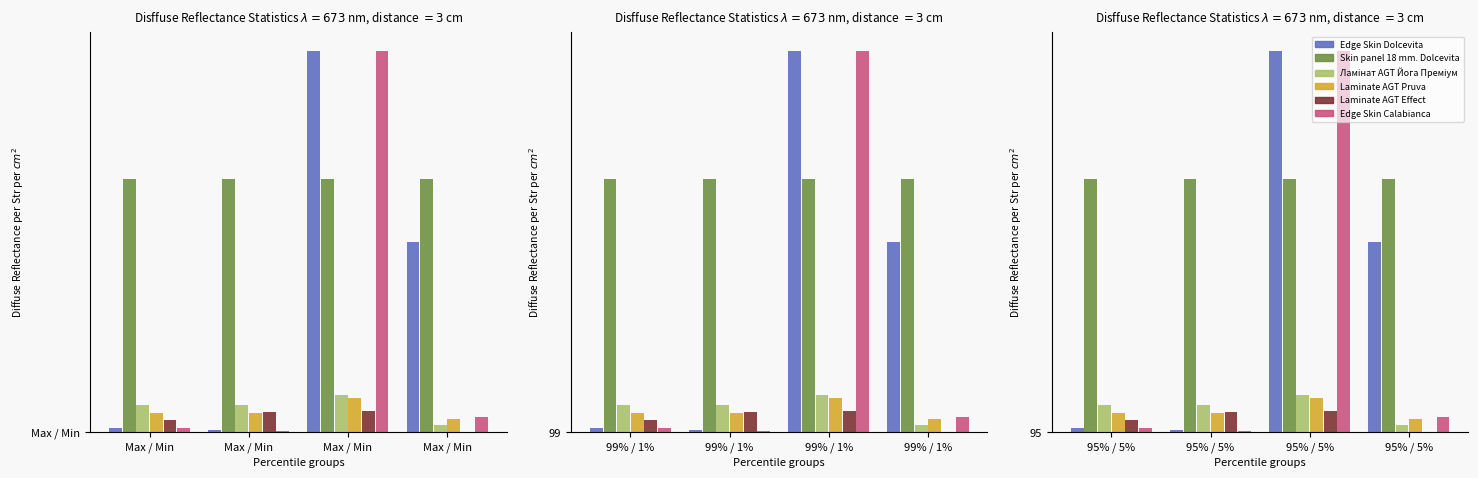

What is the value of the Skin panel 18 mm. Dolcevita bar at the 3rd from the left?

5299.3